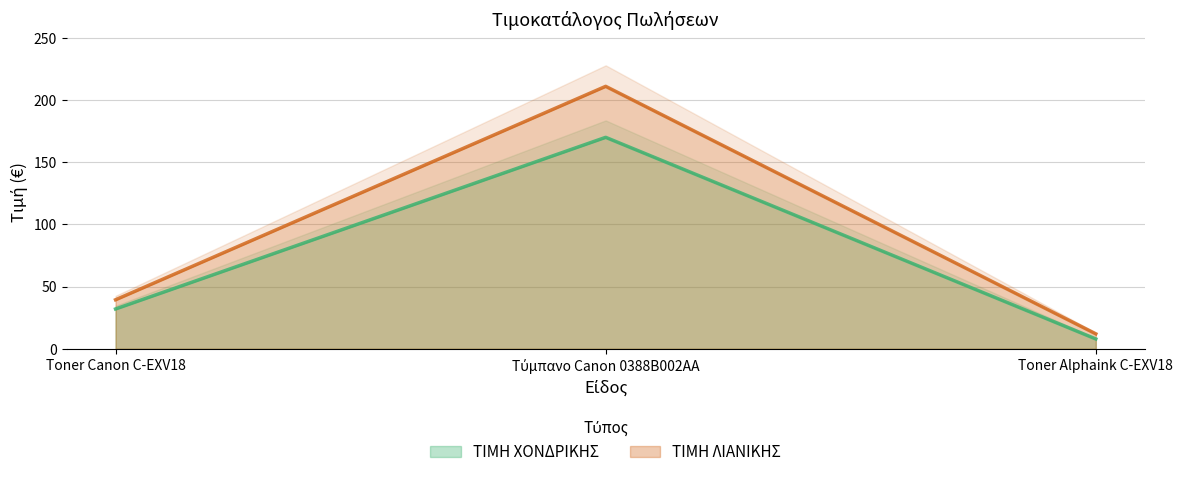

Between Τύμπανο Canon 0388B002AA and Toner Alphaink C-EXV18, which is larger?

Τύμπανο Canon 0388B002AA